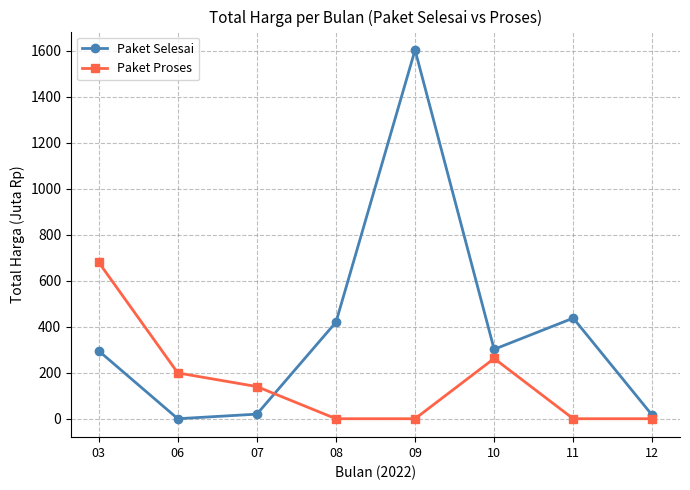

Between 08 and 10, which series saw the biggest shift?

Paket Proses